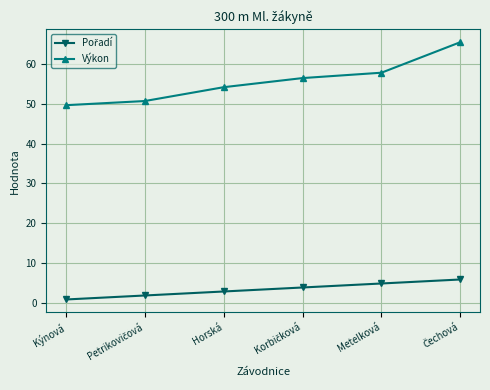

What is the value of the Výkon point at the 4th from the left?

56.4